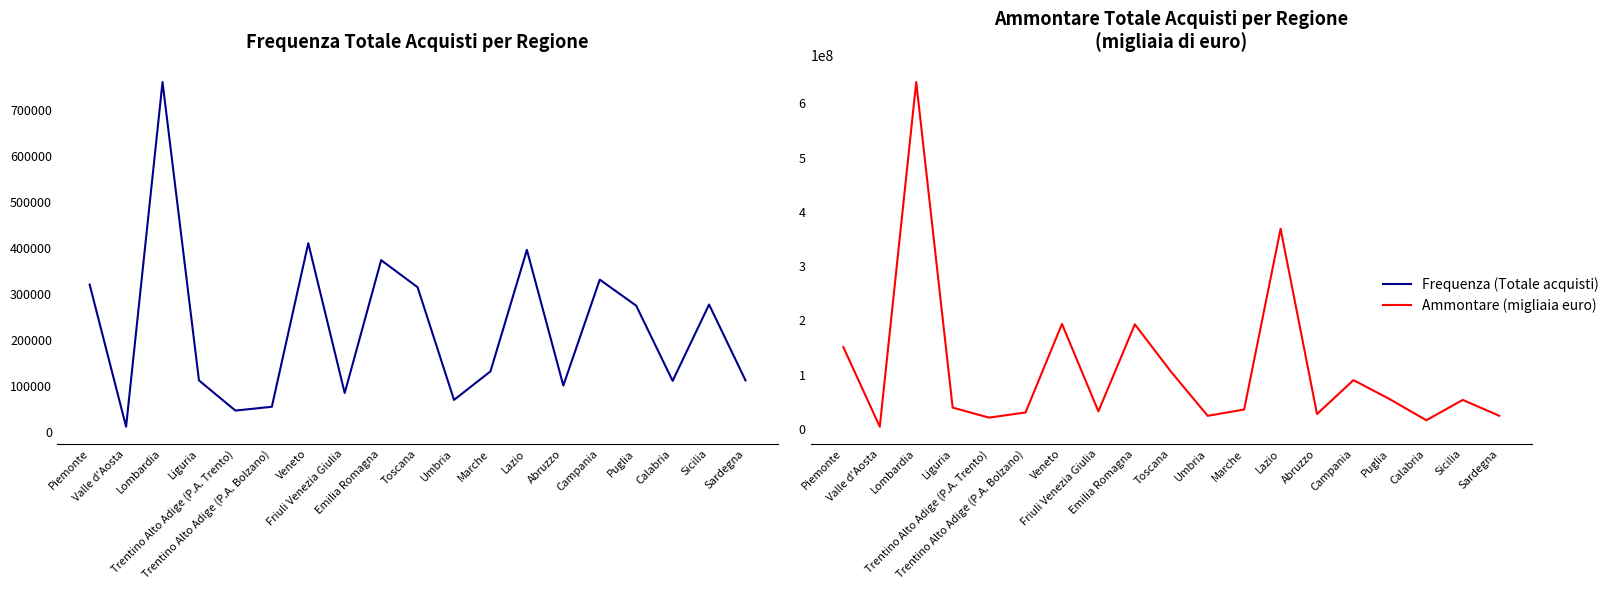

What is the minimum value shown in the chart?

11410